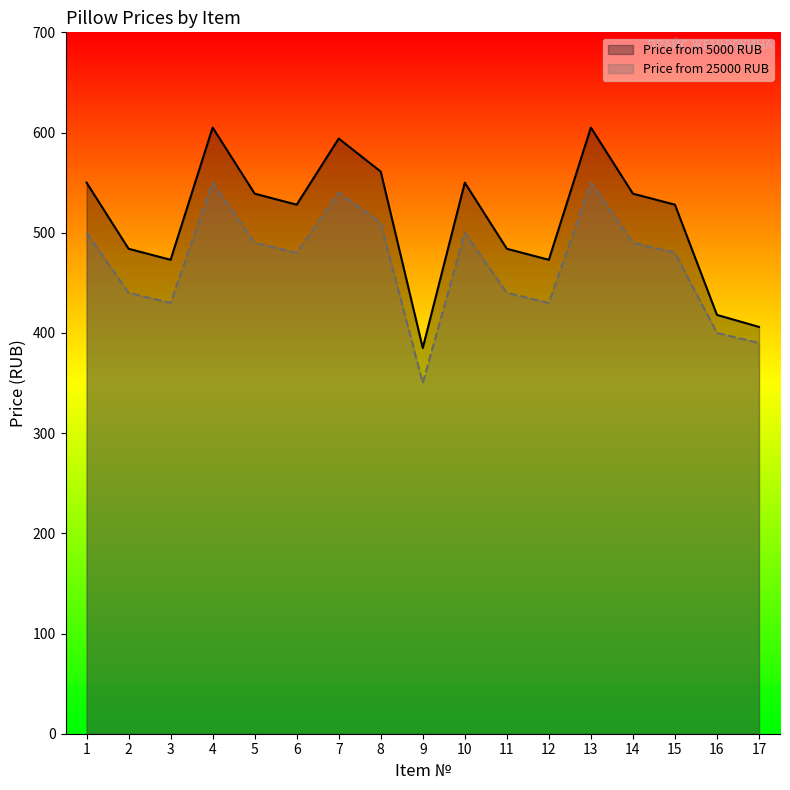

At which category is the sum across all series the highest?

4